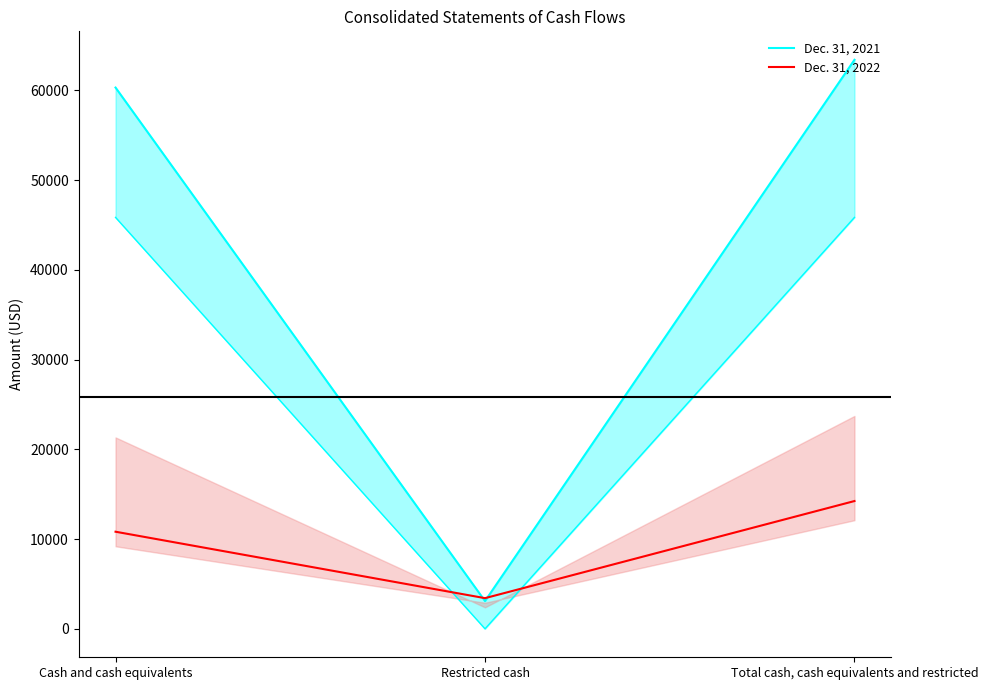

At Cash and cash equivalents, list the series in order from smallest to largest.

Dec. 31, 2022, Dec. 31, 2021